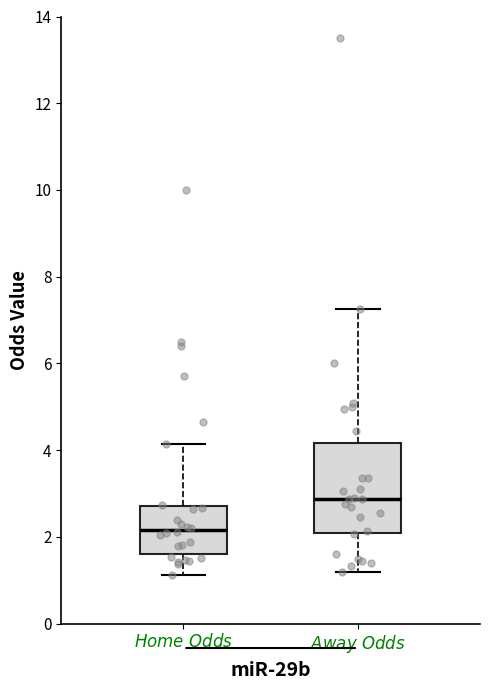

Which box has the highest median line?

$\it{Away\ Odds}$